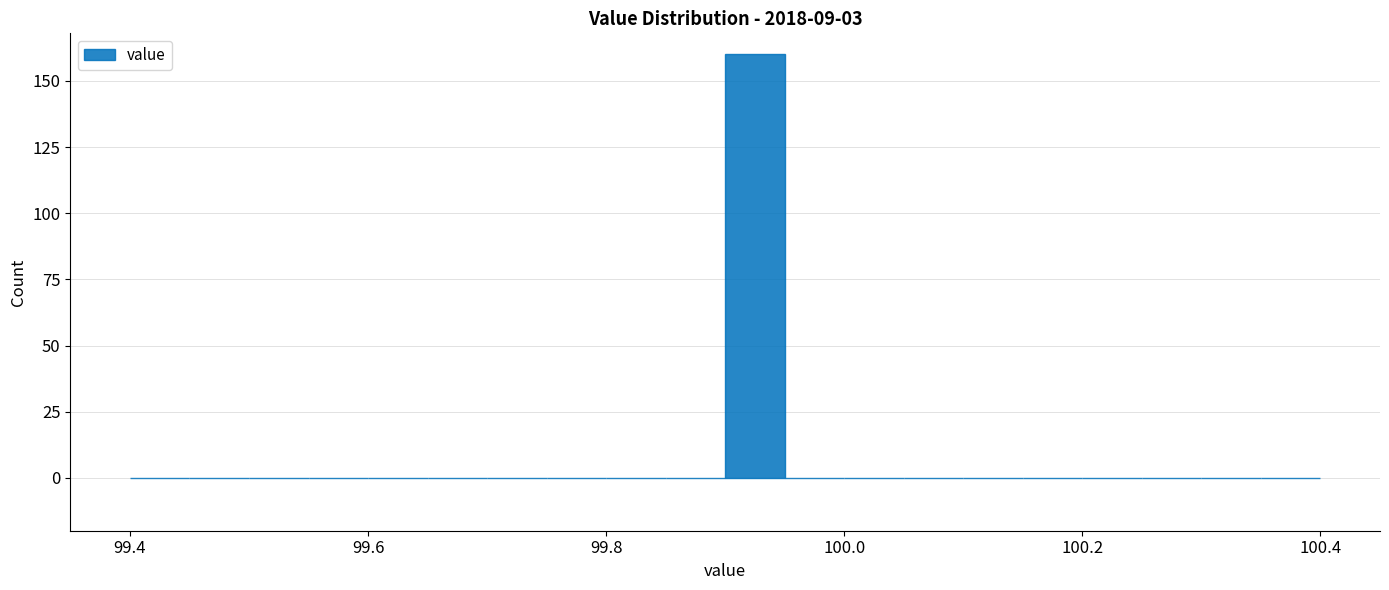

Read against the x-axis, roughly where is the centre of the tallest bar?

99.92